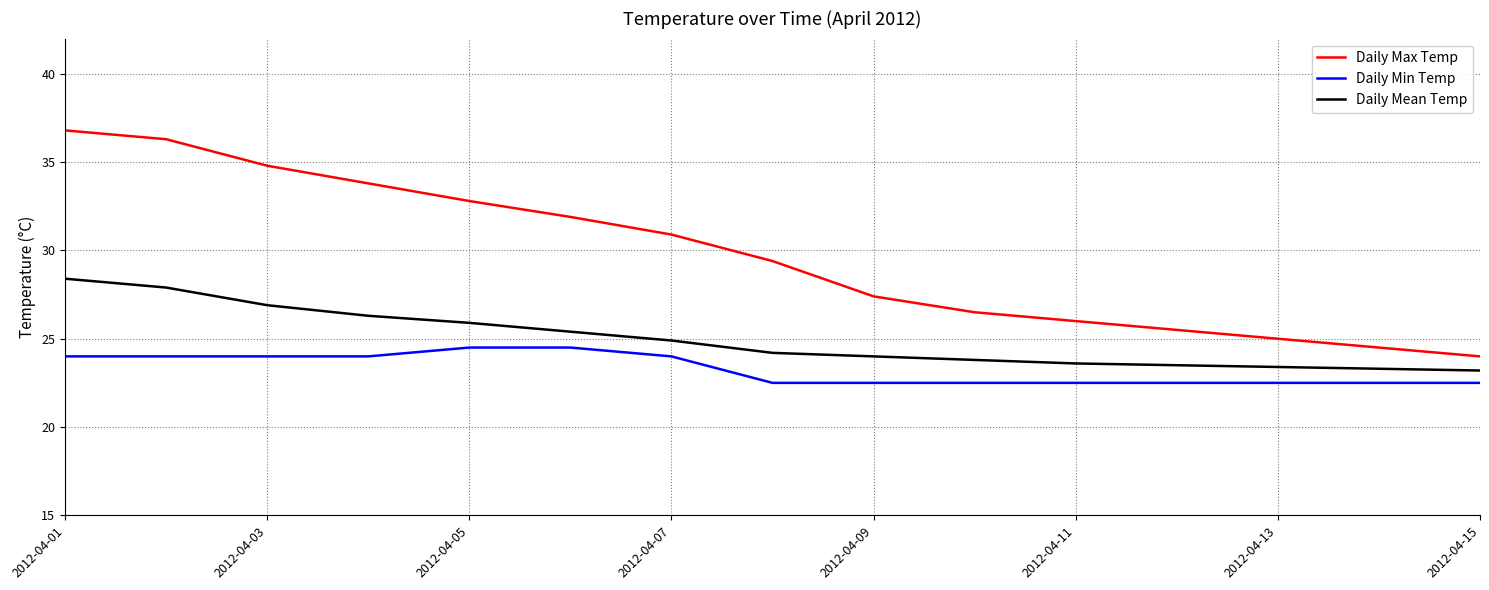

What is the lowest value of the Daily Max Temp series?

24.0